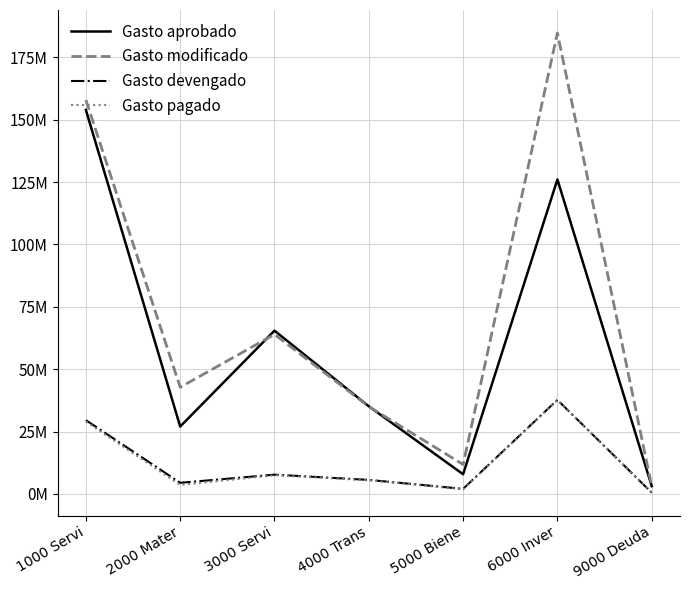

True or false: Gasto devengado and Gasto aprobado intersect in this chart.

False